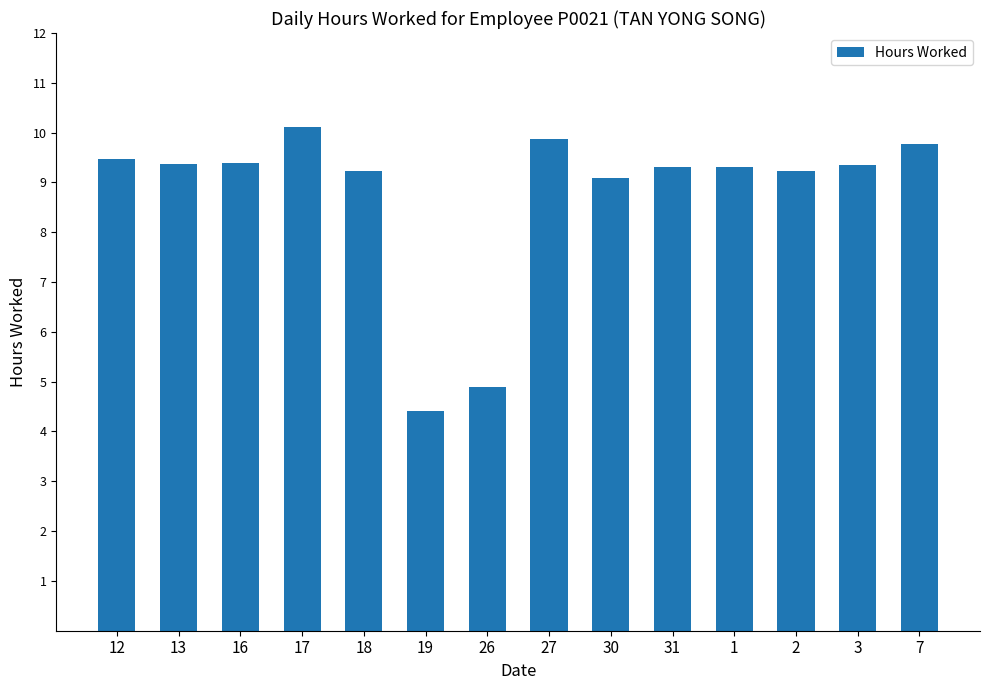

Reading right to left, extract all data points from this chart.

9.8	9.4	9.2	9.3	9.3	9.1	9.9	4.9	4.4	9.2	10.1	9.4	9.4	9.5